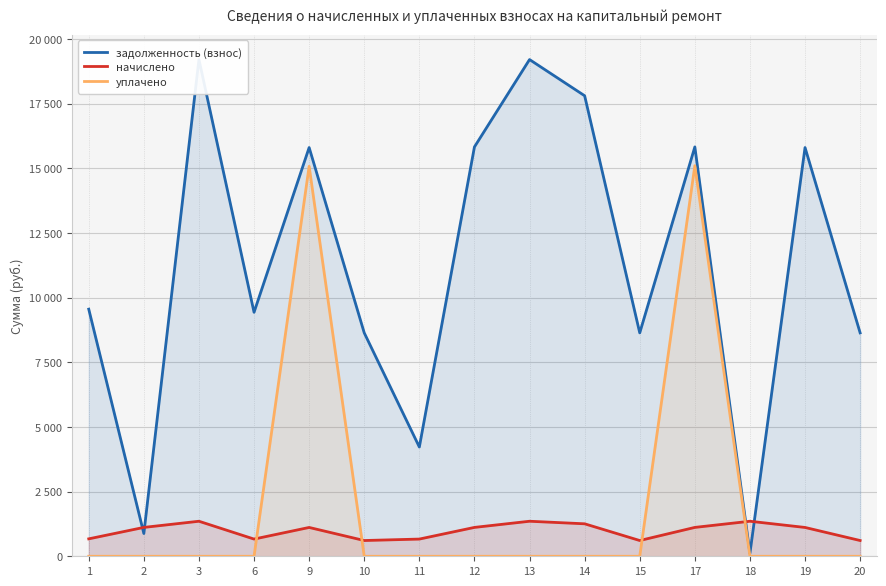

At which label does задолженность (взнос) first exceed 9551?

1